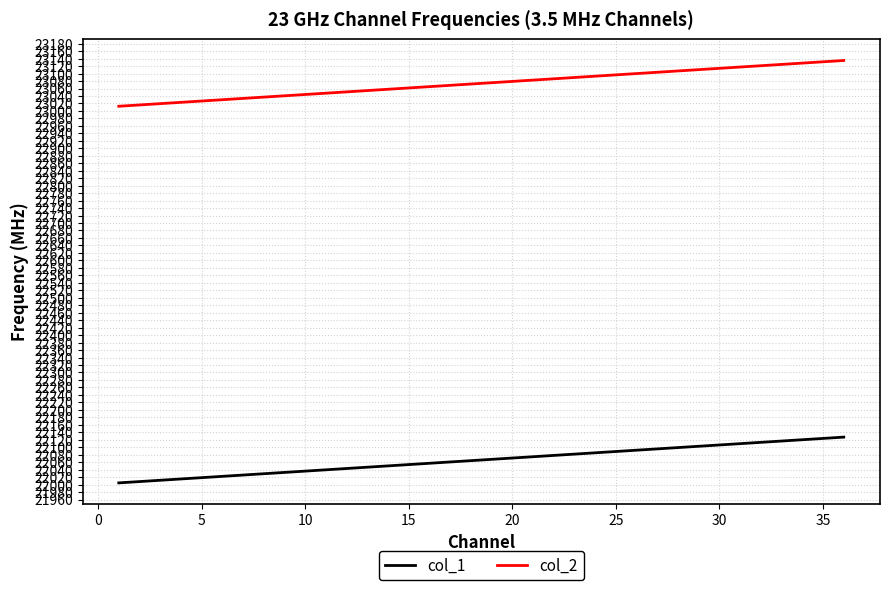

What is the difference between the maximum and minimum values in the col_2 series?

122.5